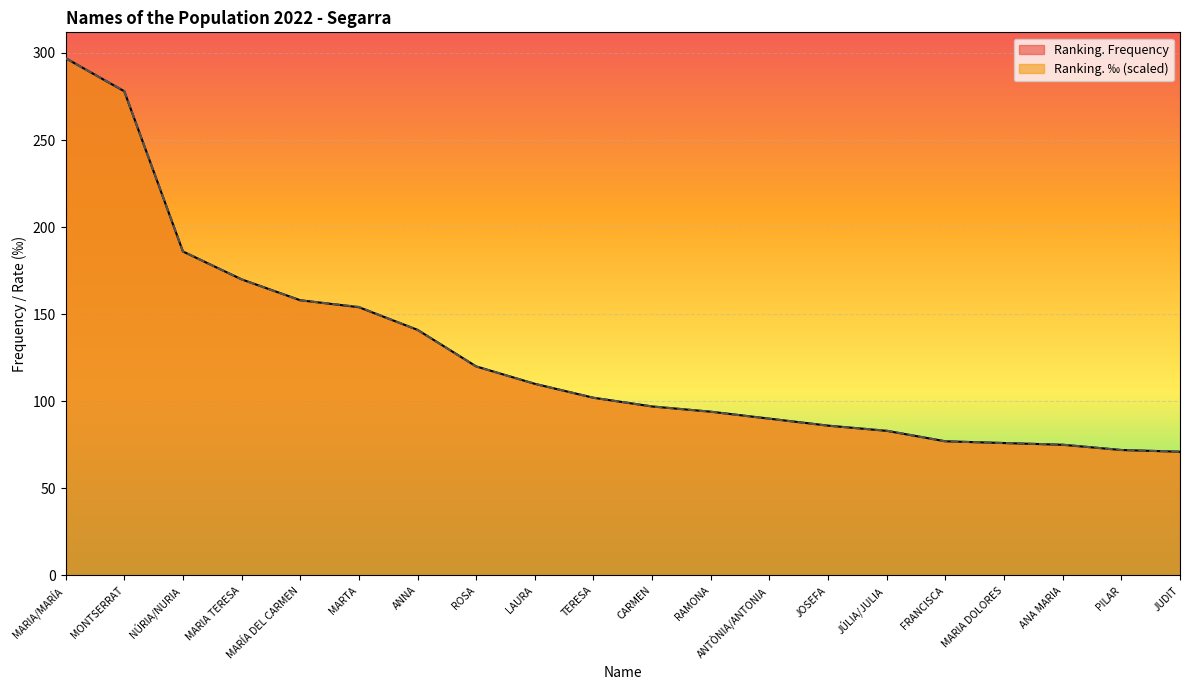

Which series ends up on top after the final intersection of Ranking. ‰ and Ranking. Frequency?

Ranking. ‰